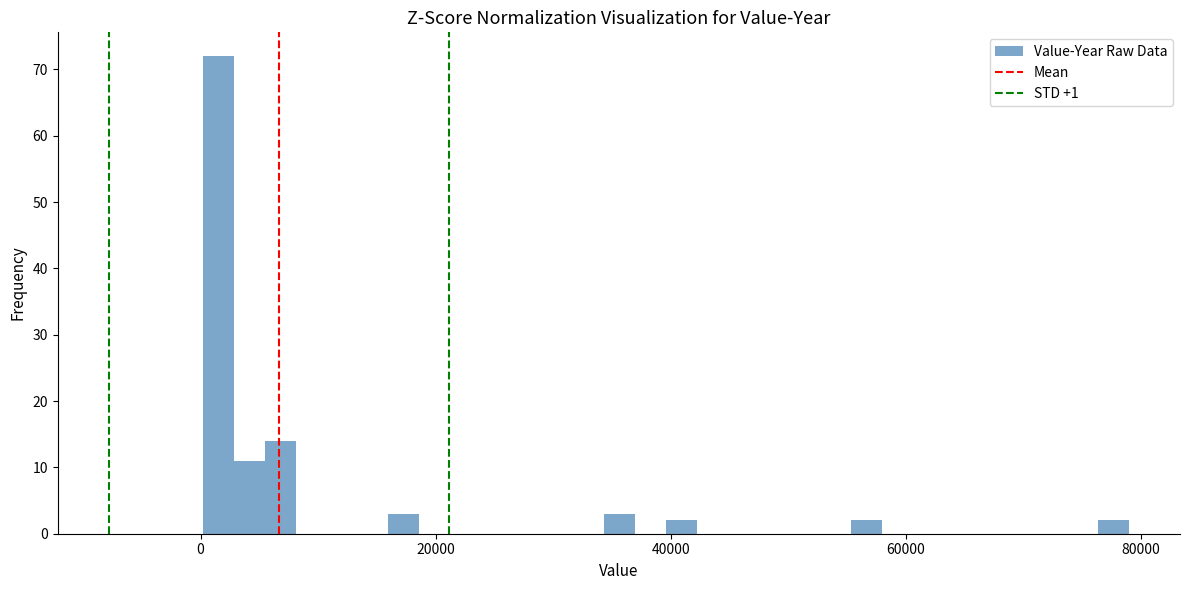

Read against the x-axis, roughly where is the centre of the tallest bar?

2000